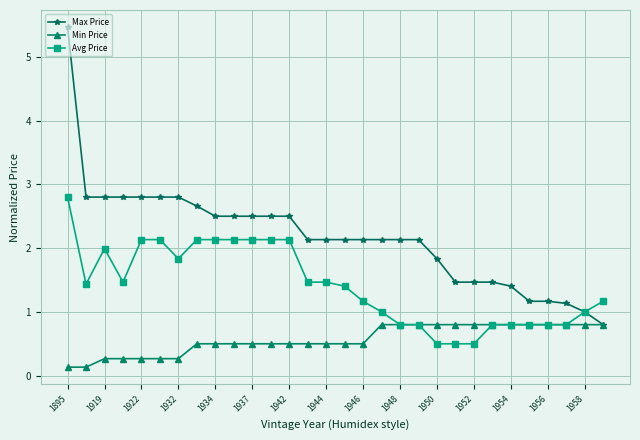

What is the value of the Max Price point at the 8th from the left?

2.7